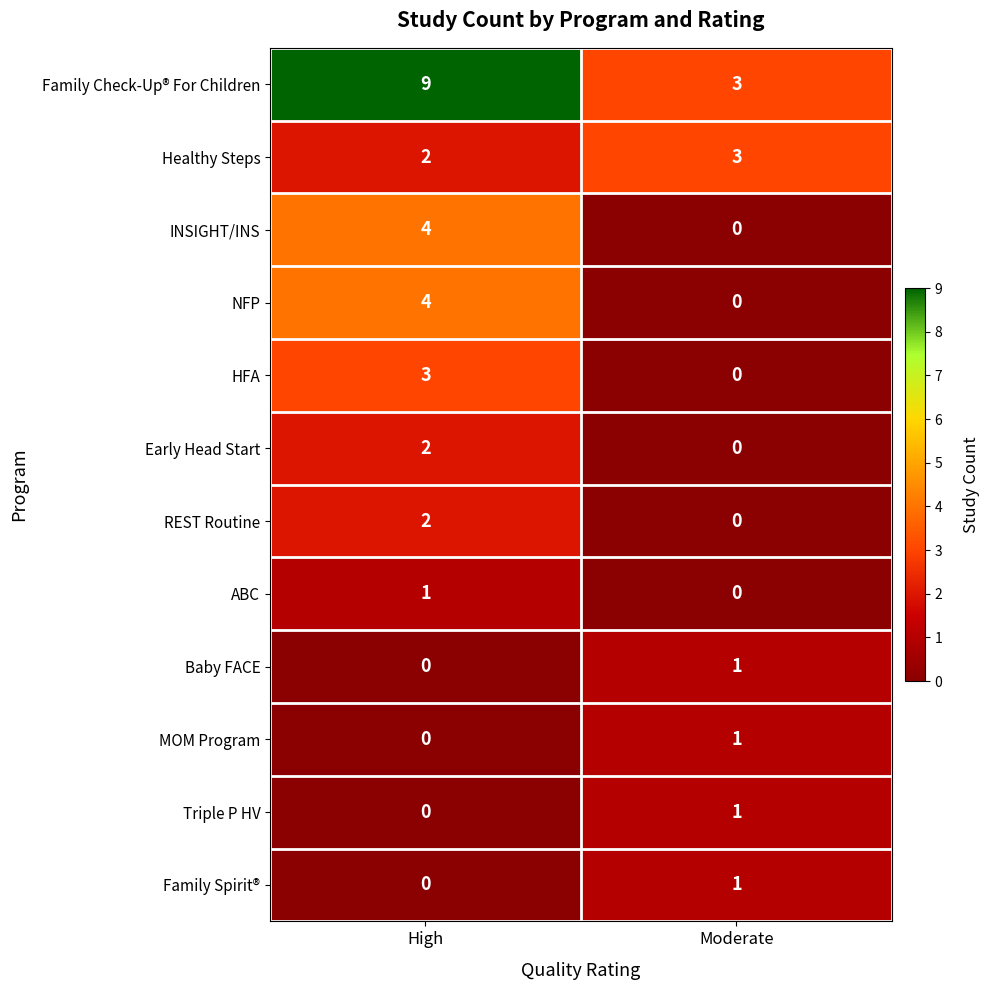

How many data points in NFP are less than 4?

1